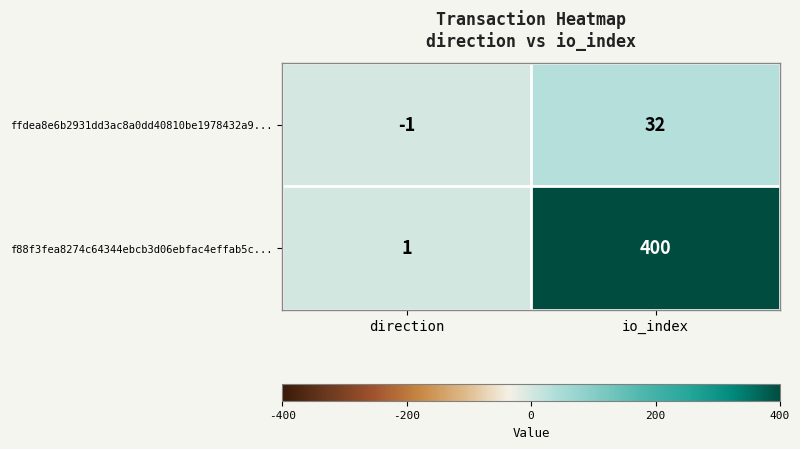

What is the sum of the f88f3fea8274c64344ebcb3d06ebfac4effab5c... values at io_index and direction?

401